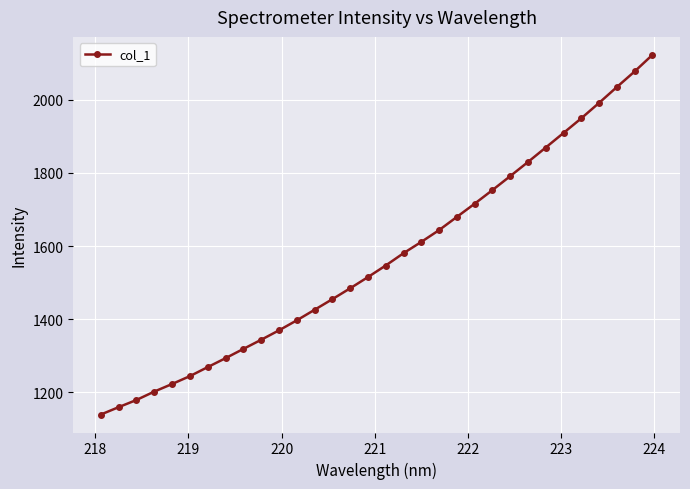

What is the value of the 18th point from the left?

1580.4